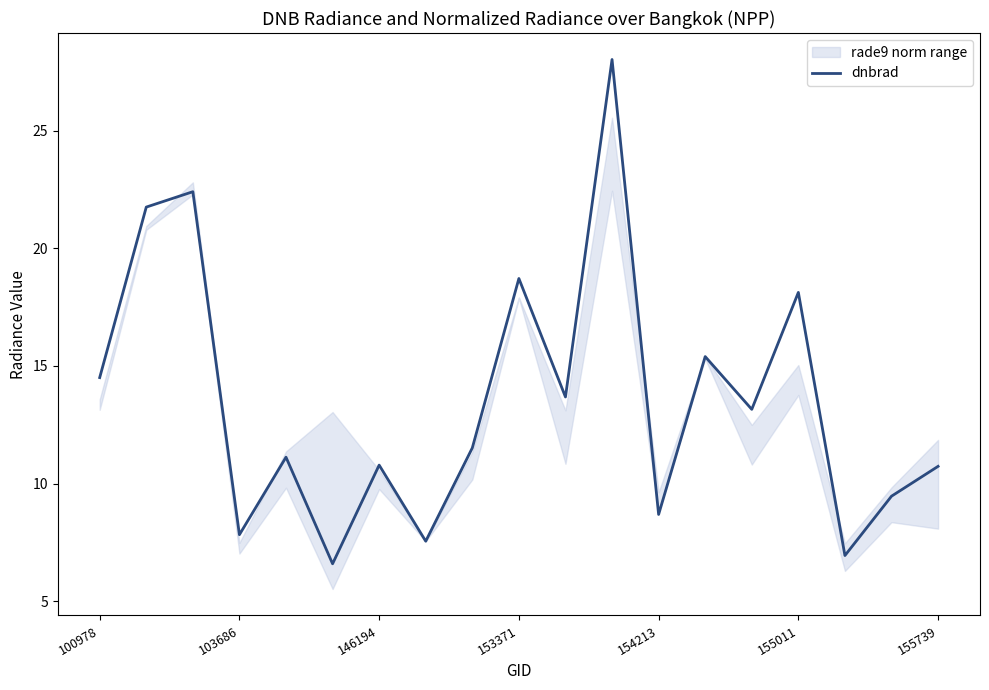

What is the lowest value of the dnbrad series?

6.6